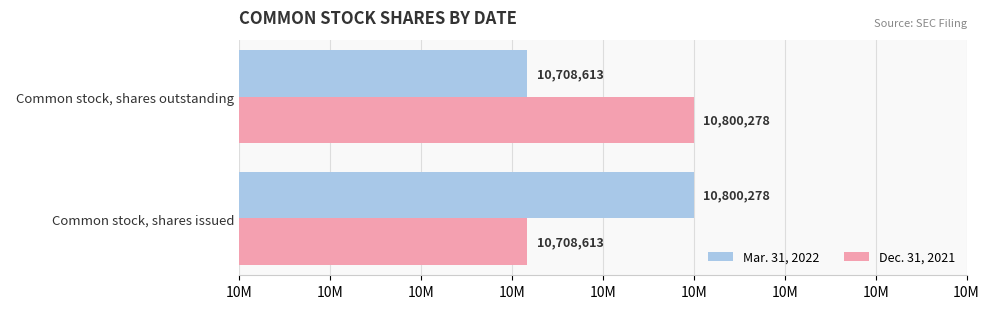

What are all the series names shown in the legend?

Mar. 31, 2022, Dec. 31, 2021